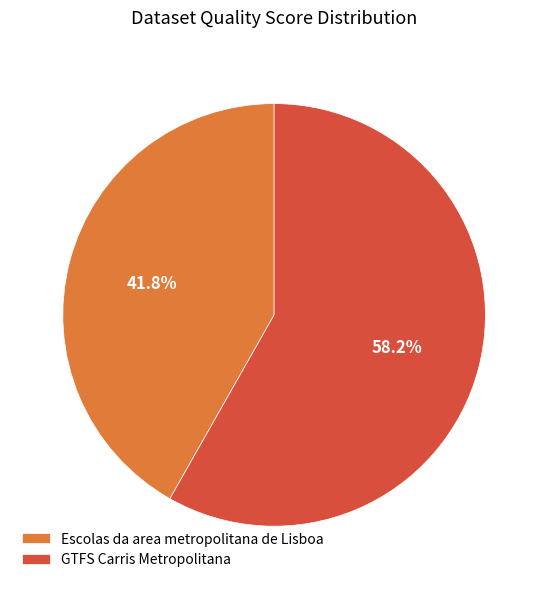

Which category has the smallest portion of the pie?

Escolas da area metropolitana de Lisboa